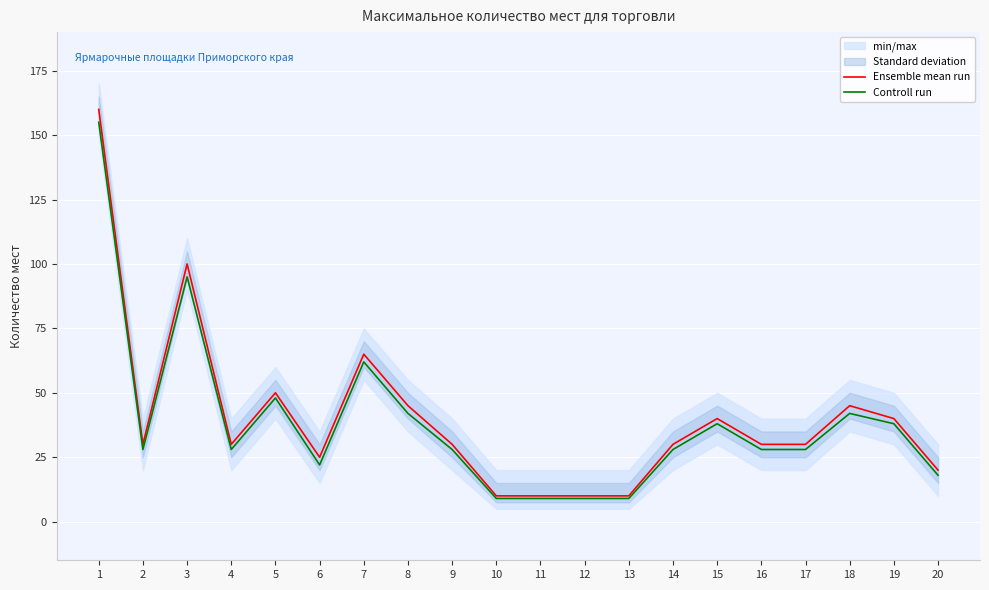

Does the chart display data point markers on the line(s)?

No